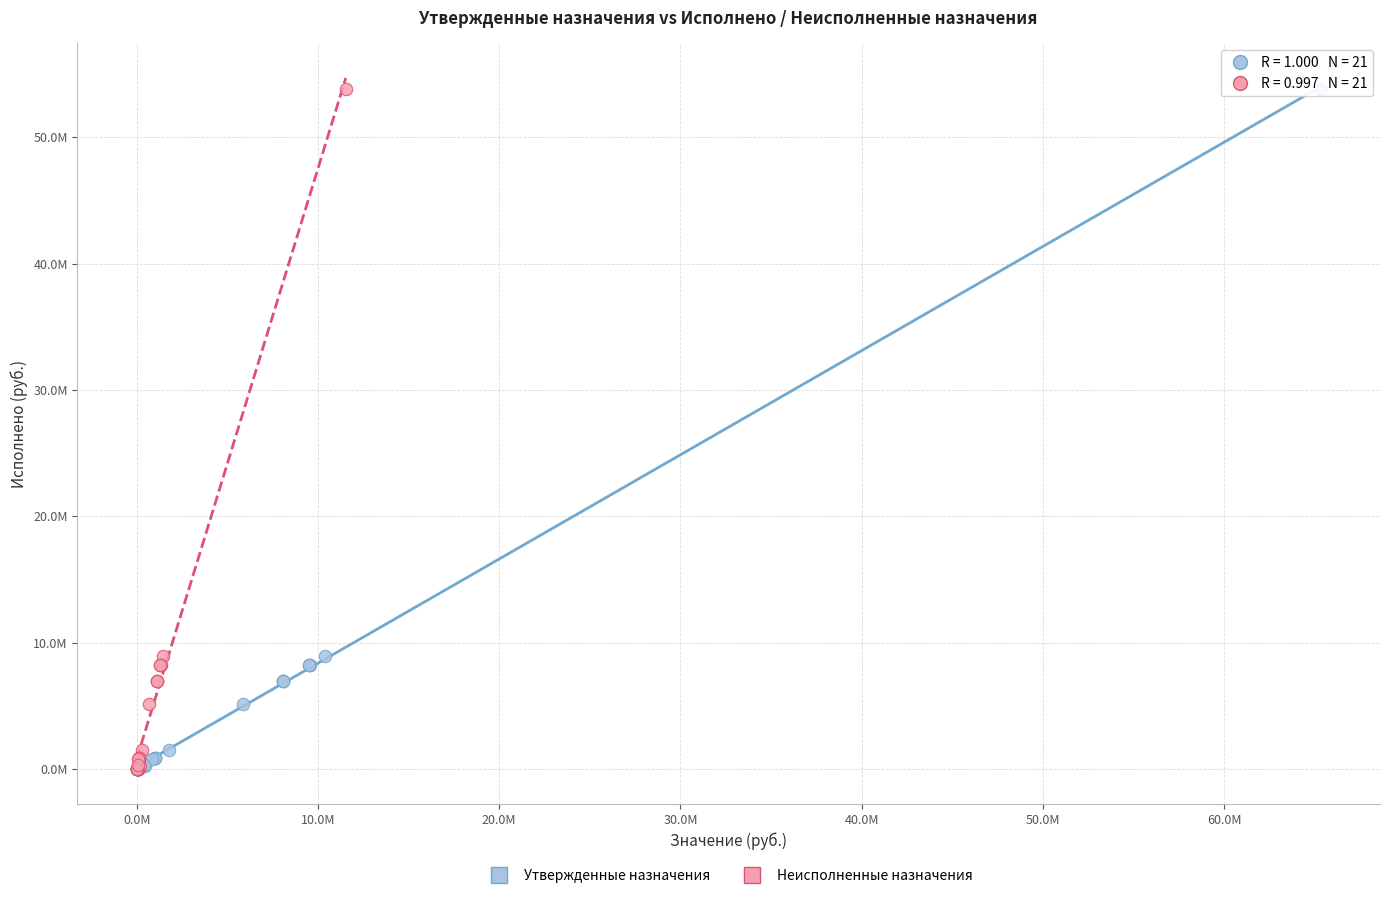

What are all the series names shown in the legend?

Утвержденные назначения, Неисполненные назначения